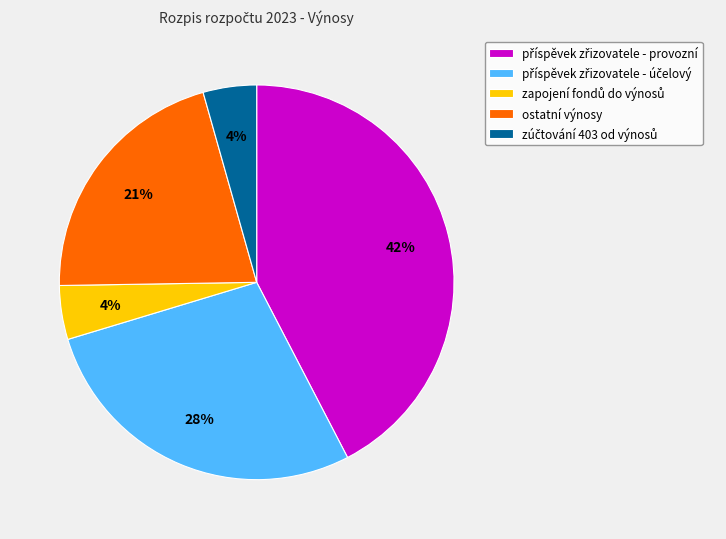

Is there a majority slice in this chart?

No